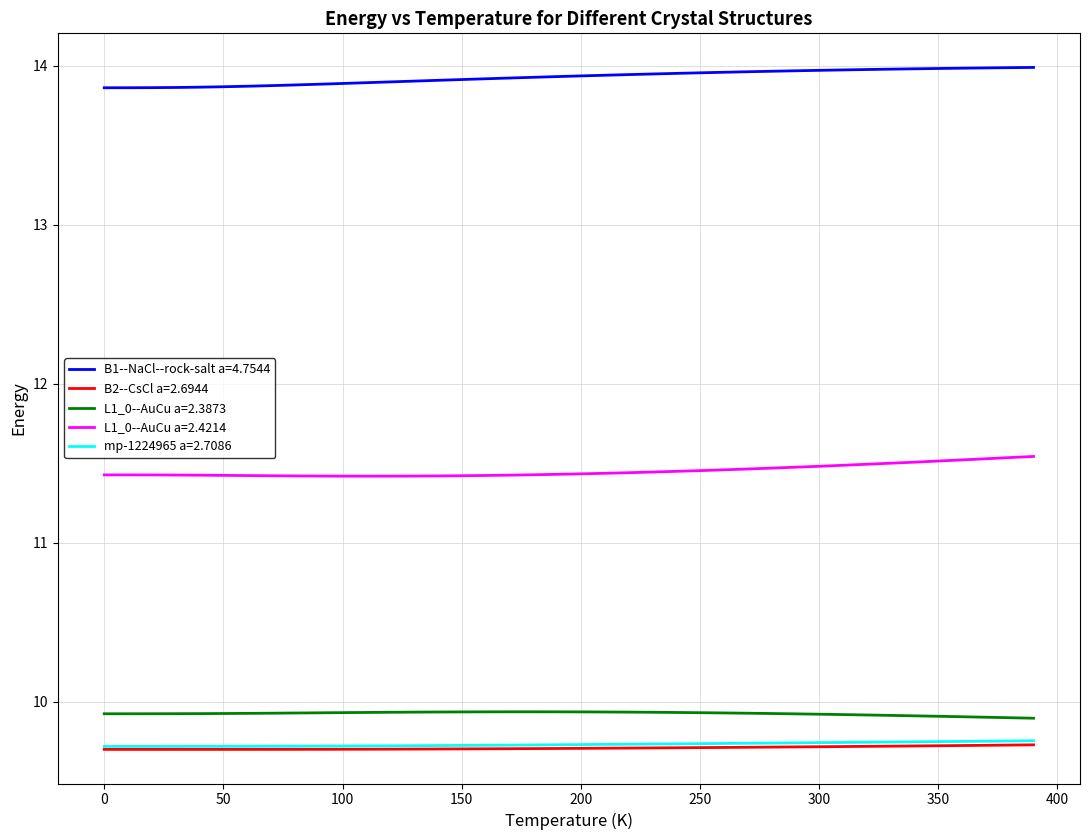

True or false: B2--CsCl a=2.6944 and mp-1224965 a=2.7086 cross at least once.

False